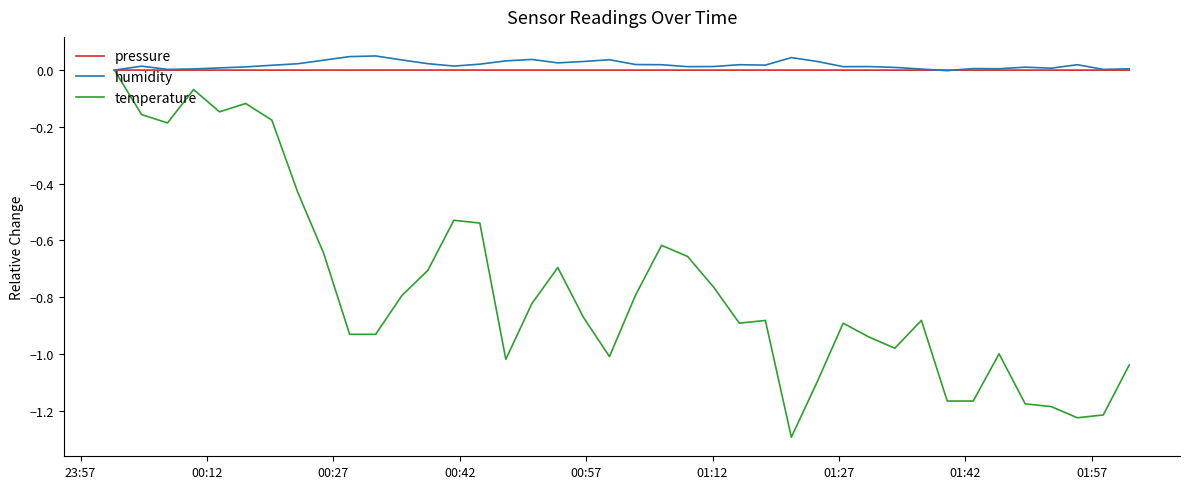

Which series has the widest spread of values?

temperature